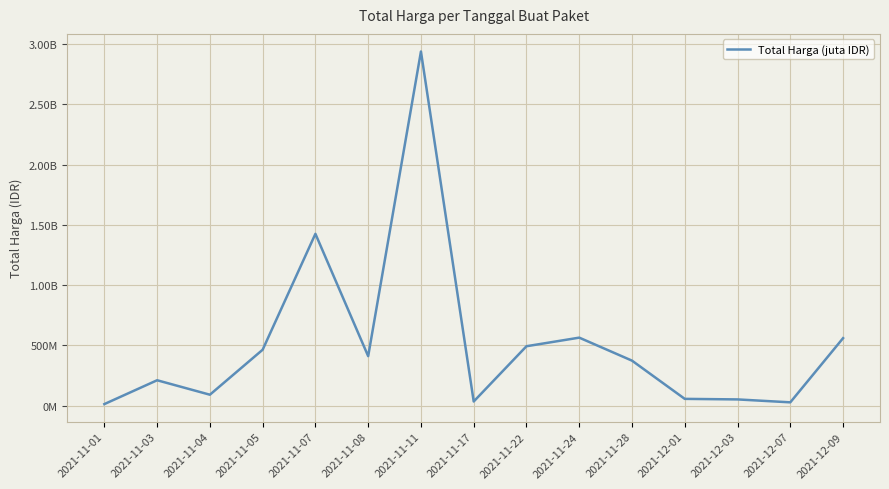

Reading left to right, extract all data points from this chart.

2021-11-01=12787500	2021-11-03=210663145	2021-11-04=90672075	2021-11-05=464002100	2021-11-07=1425867900	2021-11-08=410565800	2021-11-11=2938963240	2021-11-17=34292000	2021-11-22=493000000	2021-11-24=564335200	2021-11-28=373404000	2021-12-01=56152800	2021-12-03=51601000	2021-12-07=27412000	2021-12-09=559971000